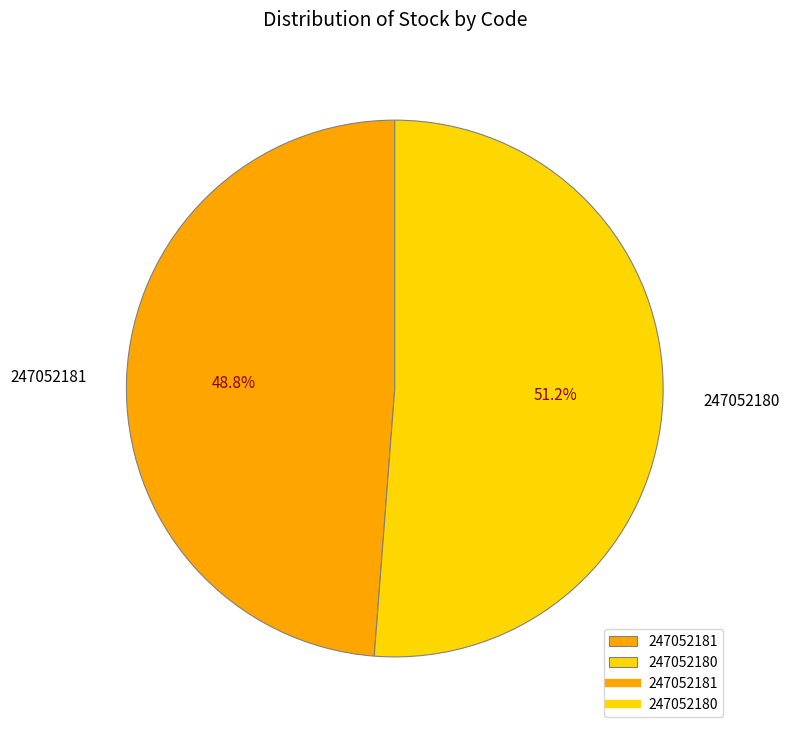

Between 247052180 and 247052181, which is larger?

247052180